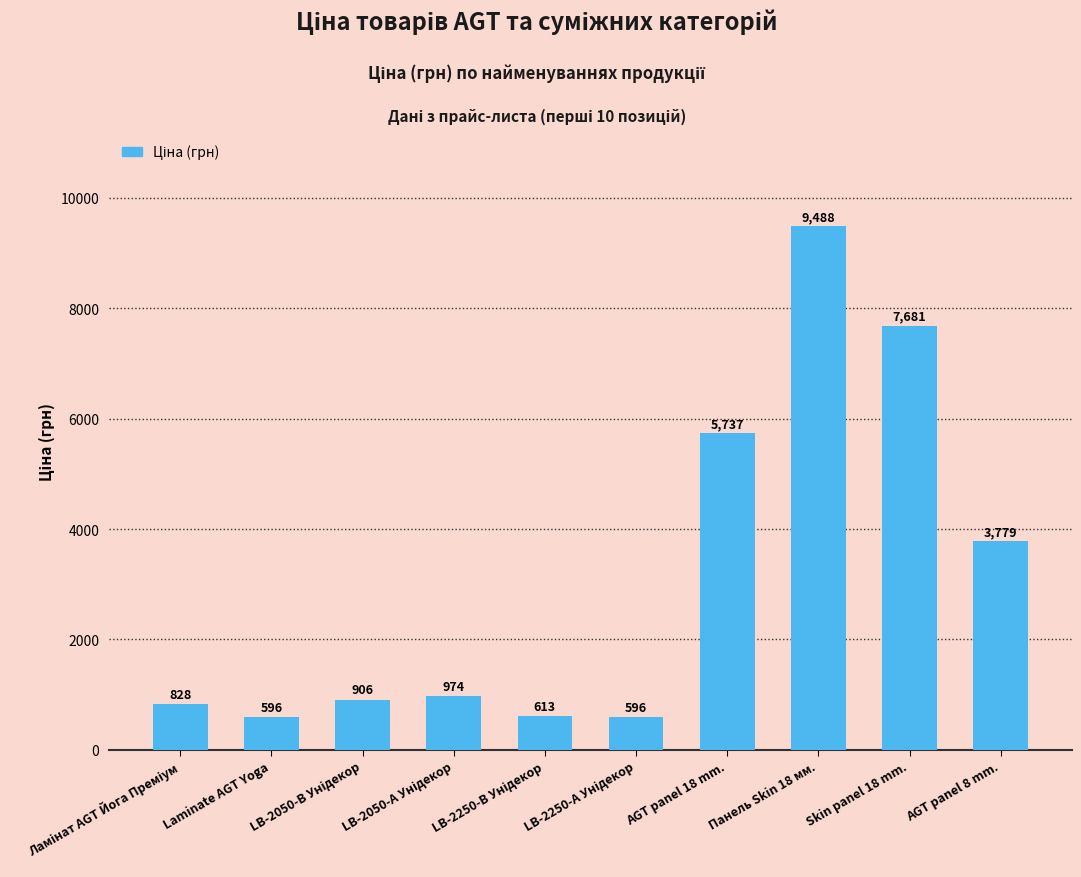

Which has a higher value, Панель Skin 18 мм. or Laminate AGT Yoga?

Панель Skin 18 мм.